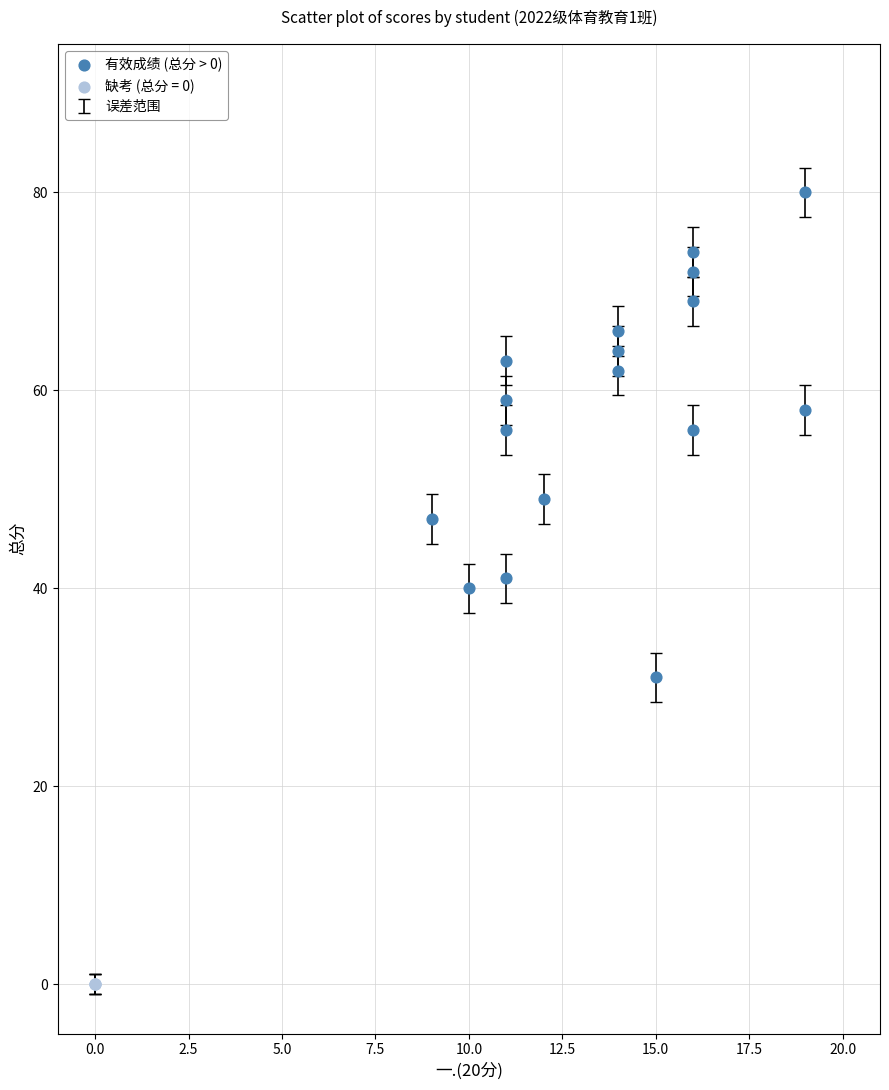

Which series reaches the maximum Y coordinate?

有效成绩 (总分 > 0)